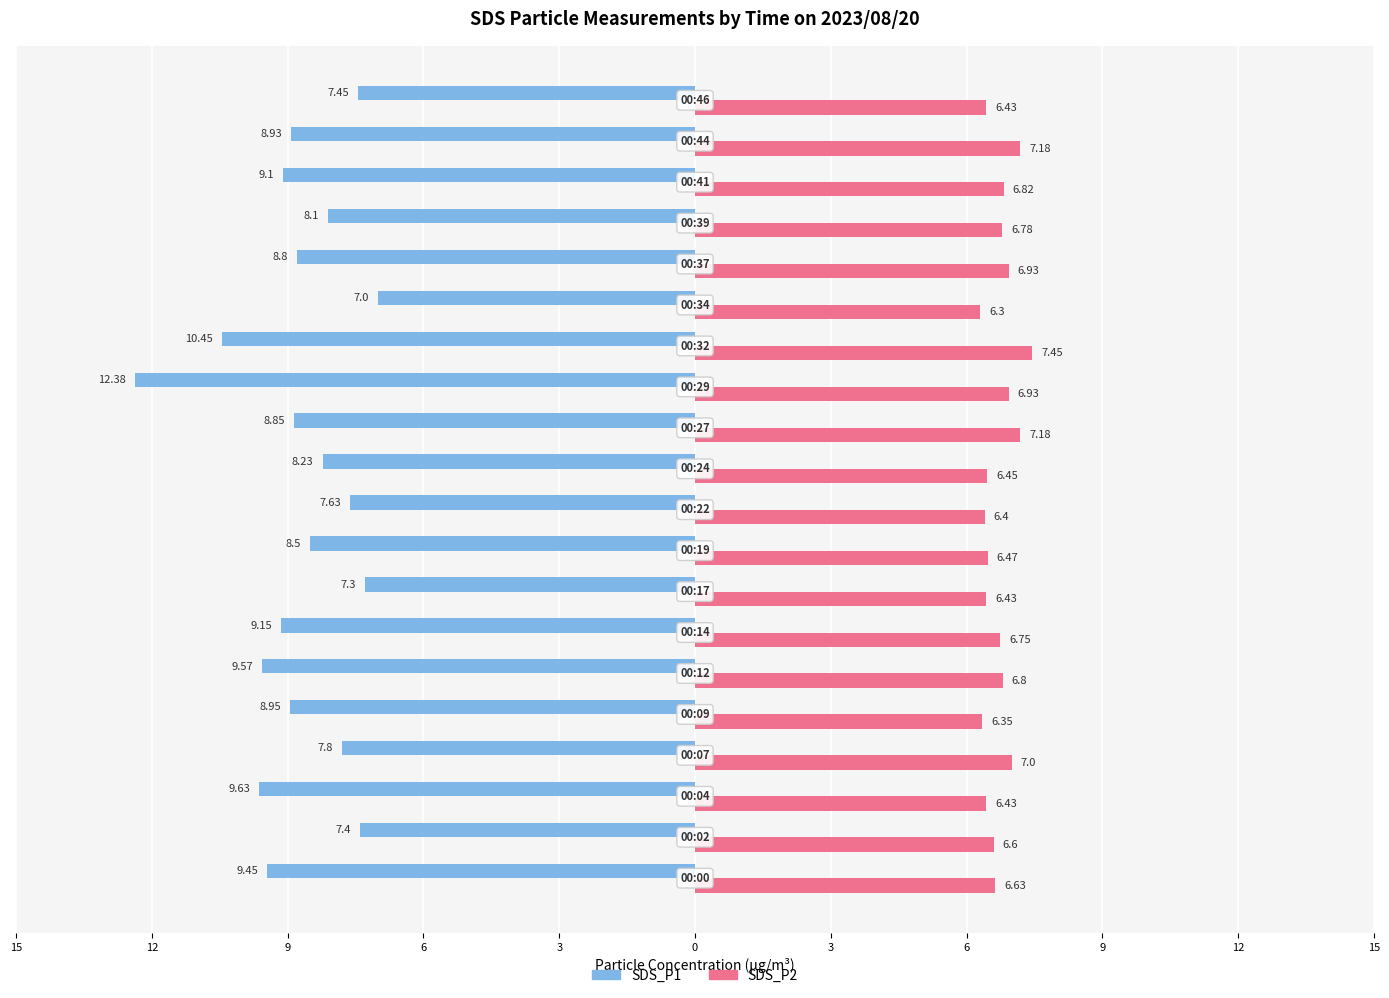

What are all the series names shown in the legend?

SDS_P1, SDS_P2